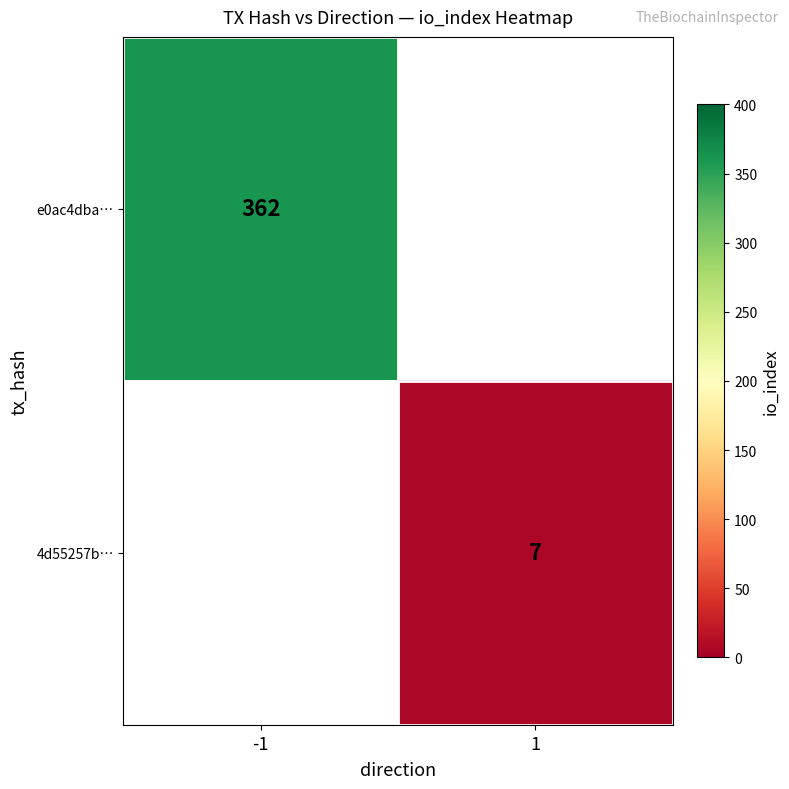

True or false: e0ac4dba… has a value of 362 at -1.

True